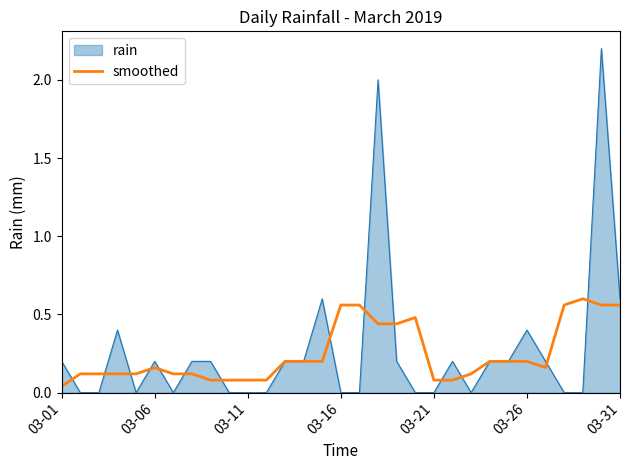

What is the maximum value shown in the chart?

2.2